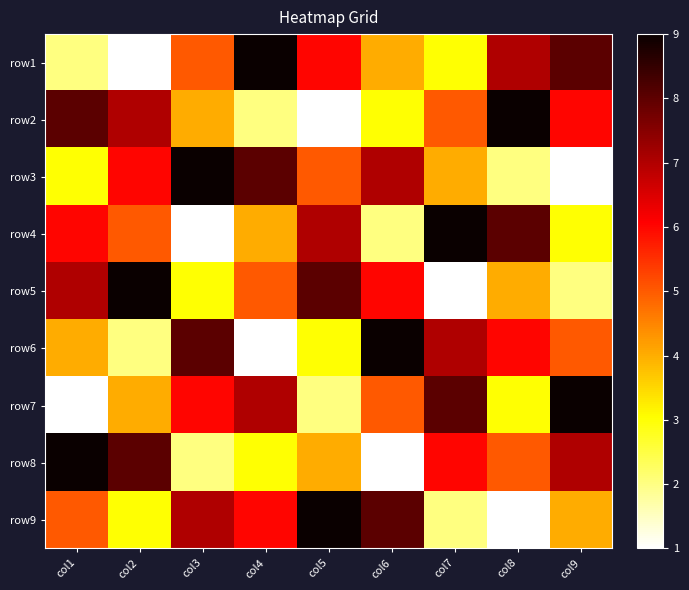

How many distinct data groups are displayed?

9